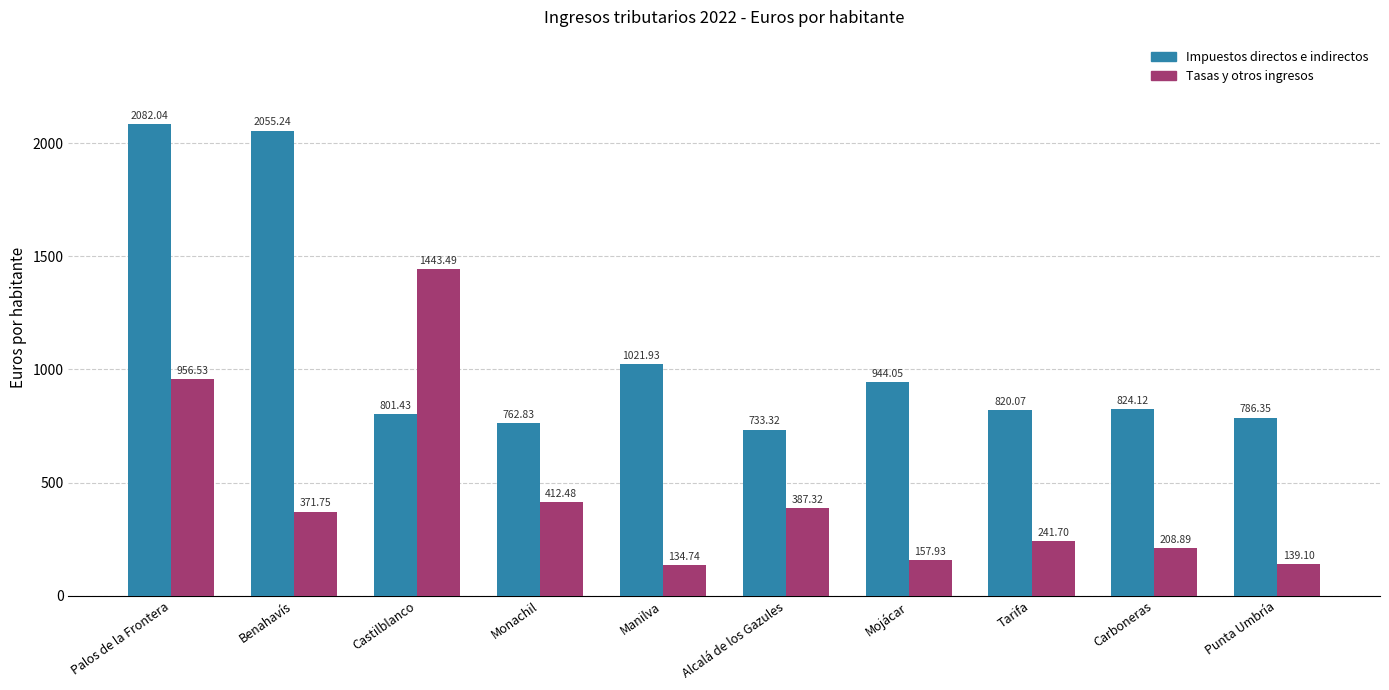

What position from the right is Monachil?

7